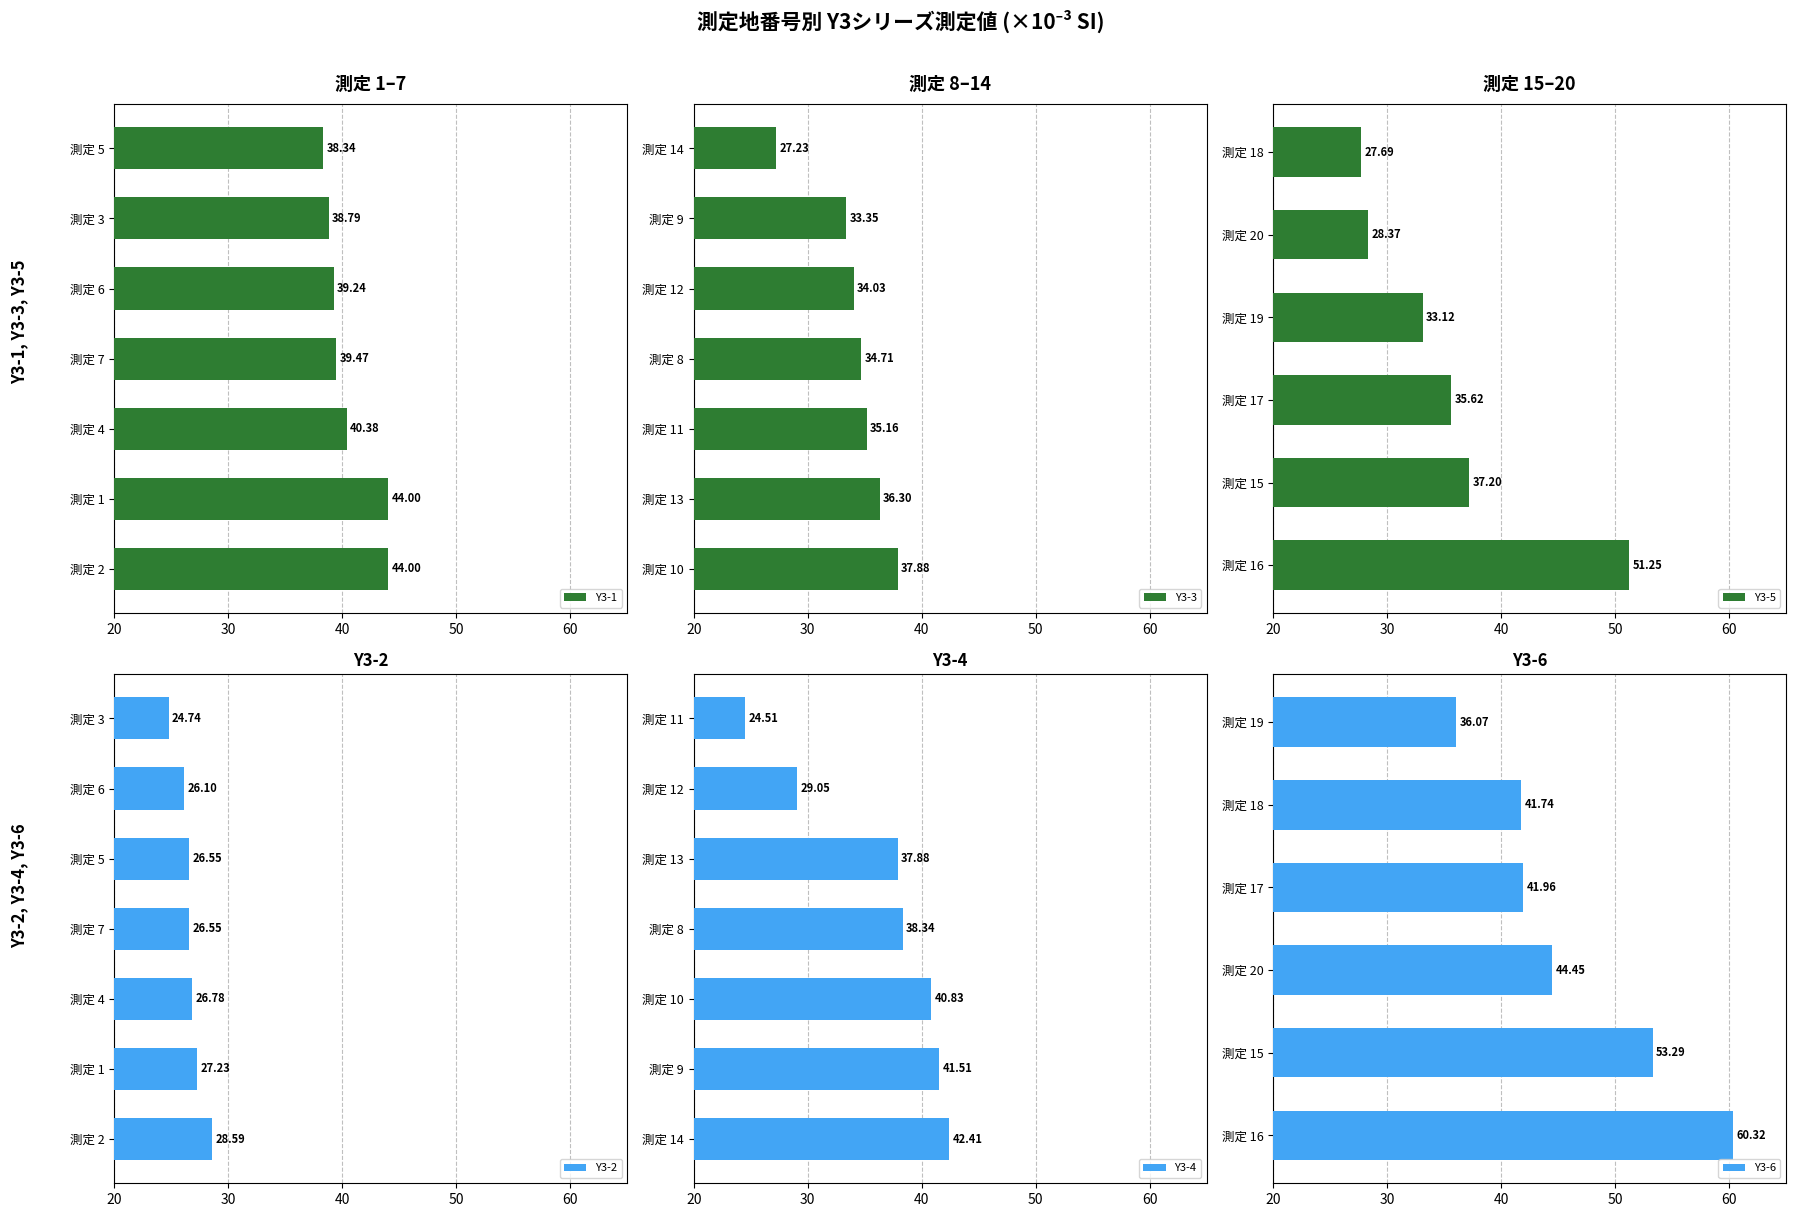

True or false: Y3-2 has a value of 17.7 at 16.

False